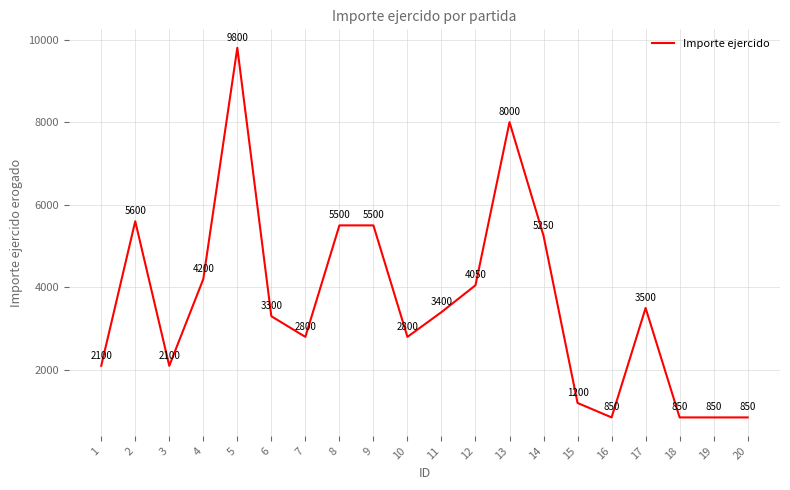

Reading left to right, extract all data points from this chart.

2100	5600	2100	4200	9800	3300	2800	5500	5500	2800	3400	4050	8000	5250	1200	850	3500	850	850	850